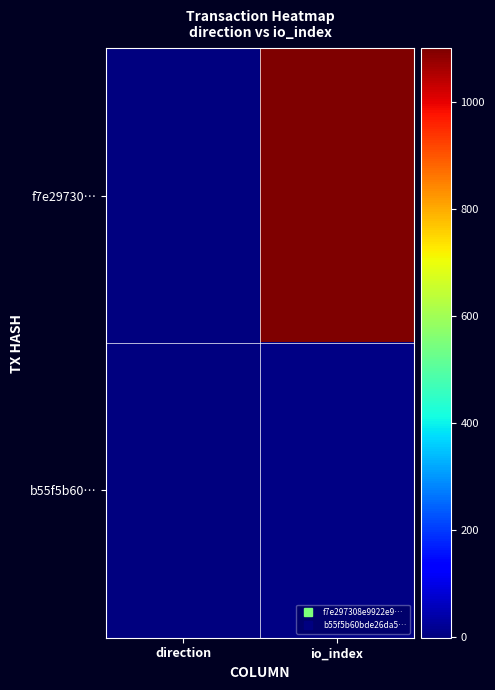

Which category has the highest value across all series?

io_index